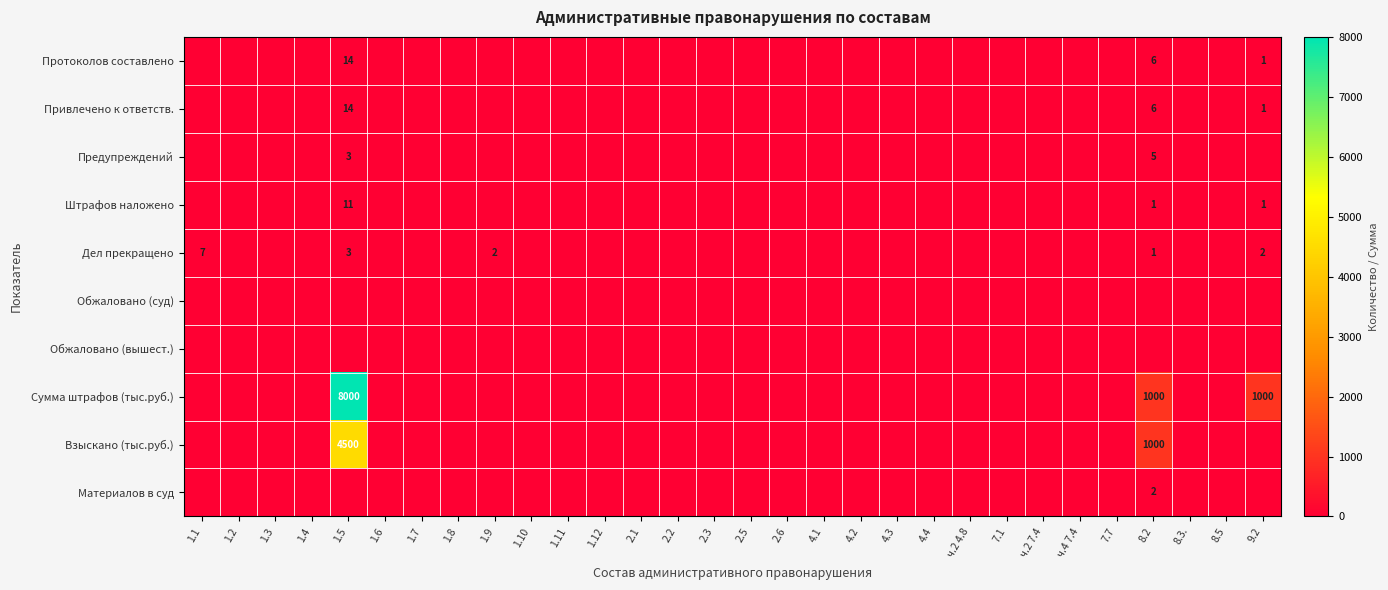

Which series has the widest spread of values?

Сумма штрафов (тыс.руб.)